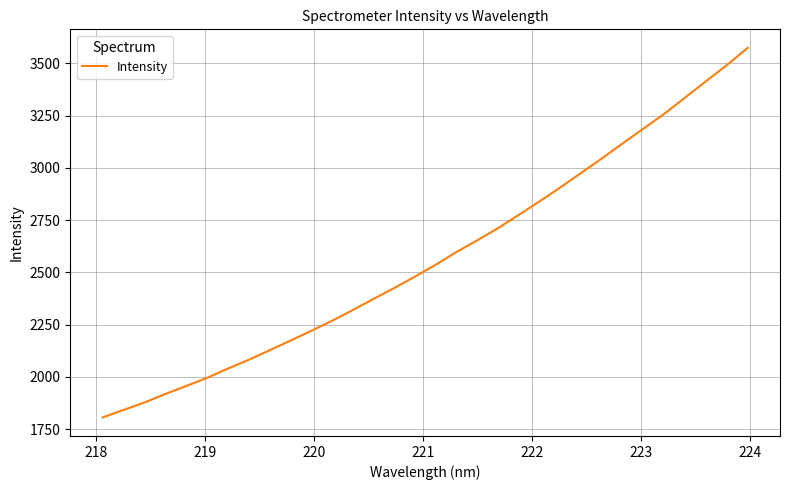

What is the minimum value shown in the chart?

1805.9